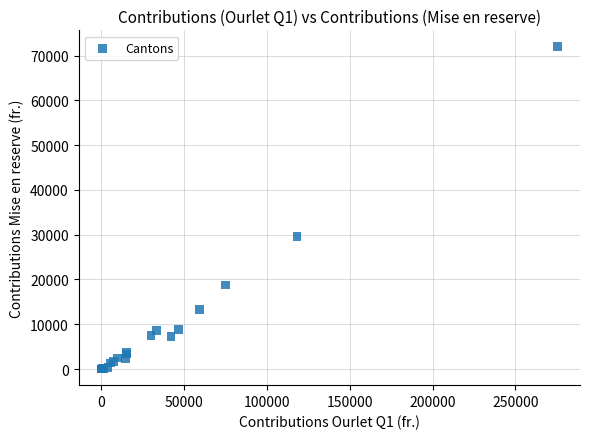

What Y value in the scatter plot is closest to 36022?

29633